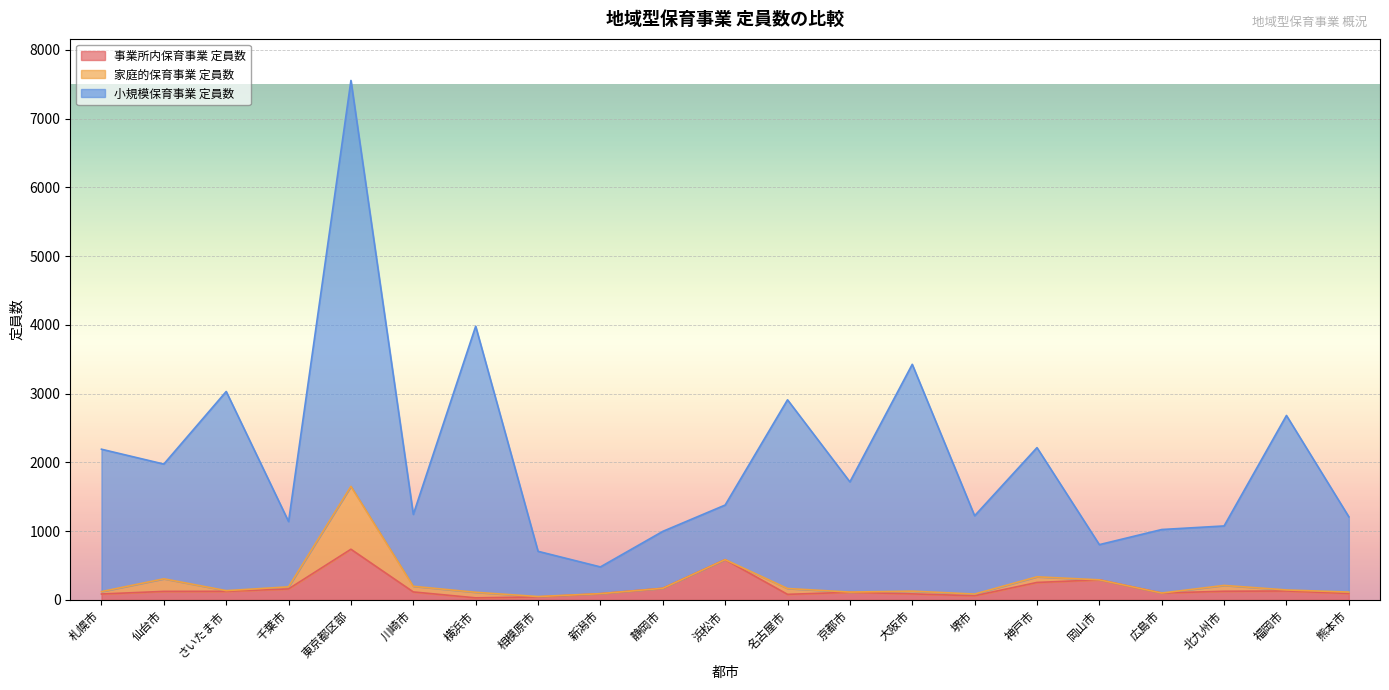

At how many categories does at least one series exceed 5951?

1